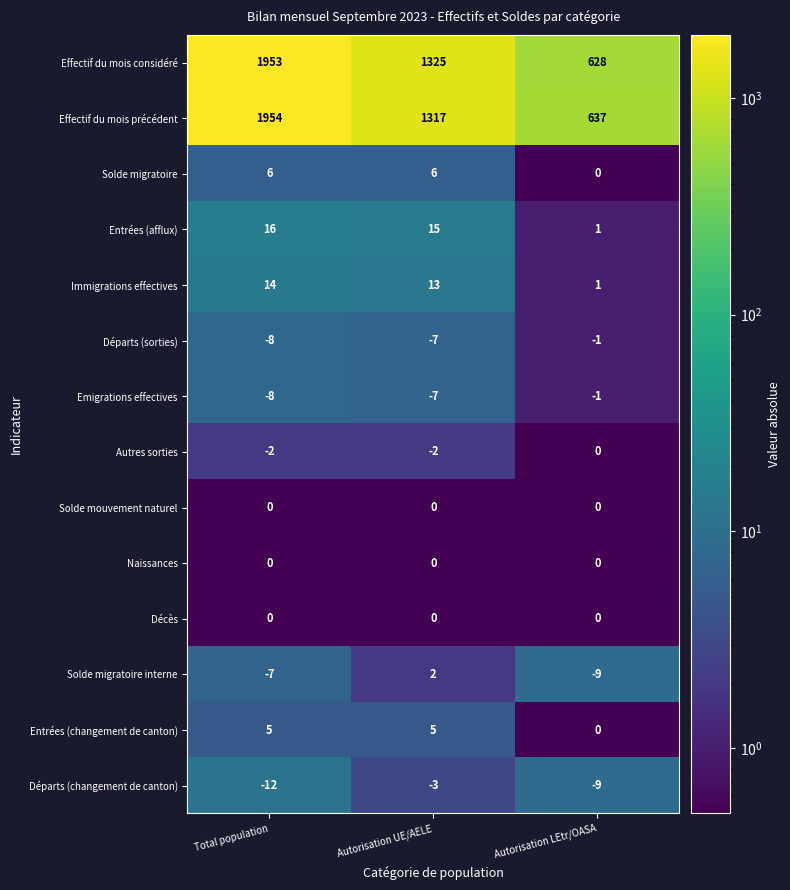

The Effectif du mois précédent series shows 975 at Autorisation LEtr/OASA. True or false?

False